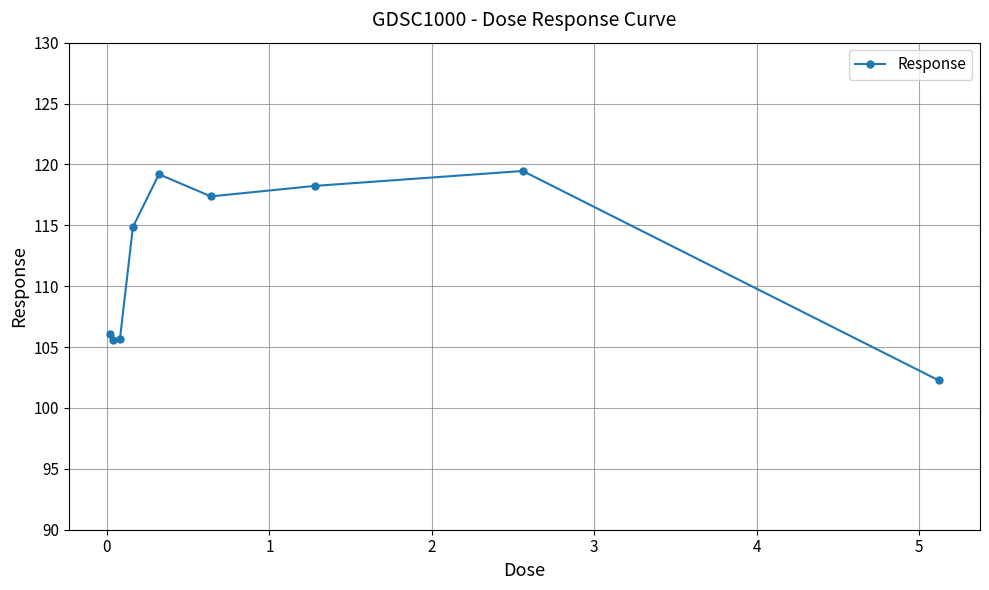

How many points are lower than both their immediate neighbors (excluding endpoints)?

2